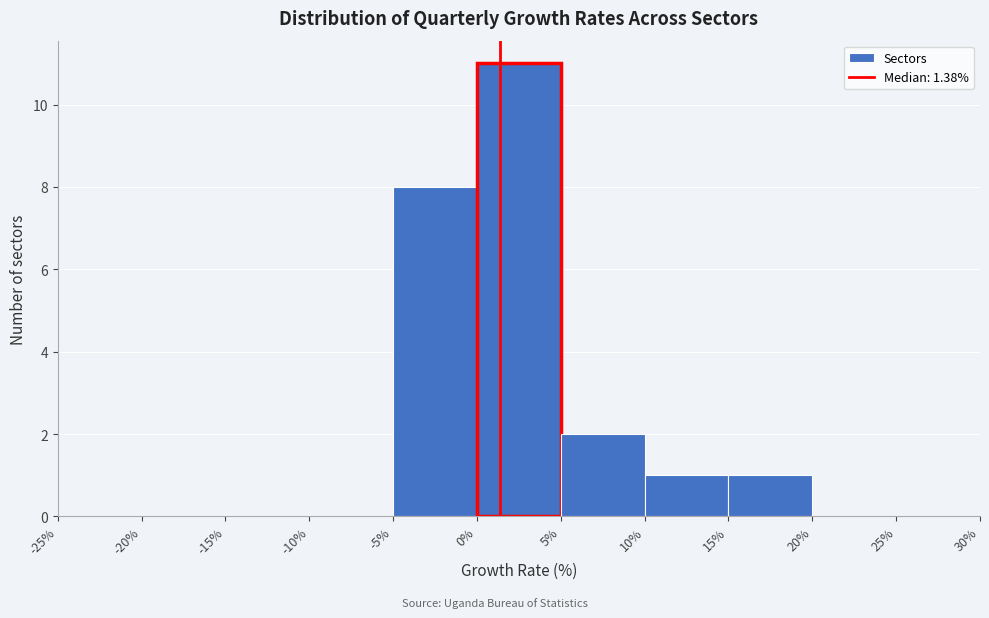

Reading left to right, transcribe this chart: for each bar, give the range it covers on the x-axis and its height. The values are not printed on the chart, so give them approximately, as read against the axis.

-25% to -20%: 0
-20% to -15%: 0
-15% to -10%: 0
-10% to -5%: 0
-5% to 0%: 8
0% to 5%: 11
5% to 10%: 2
10% to 15%: 1
15% to 20%: 1
20% to 25%: 0
25% to 30%: 0